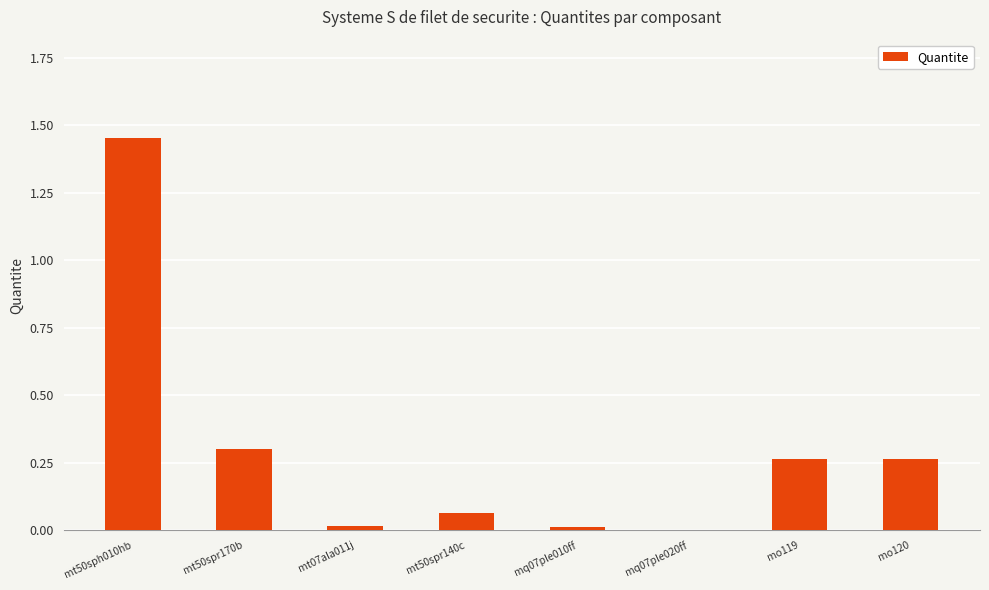

Which label corresponds to the largest value in the chart?

mt50sph010hb